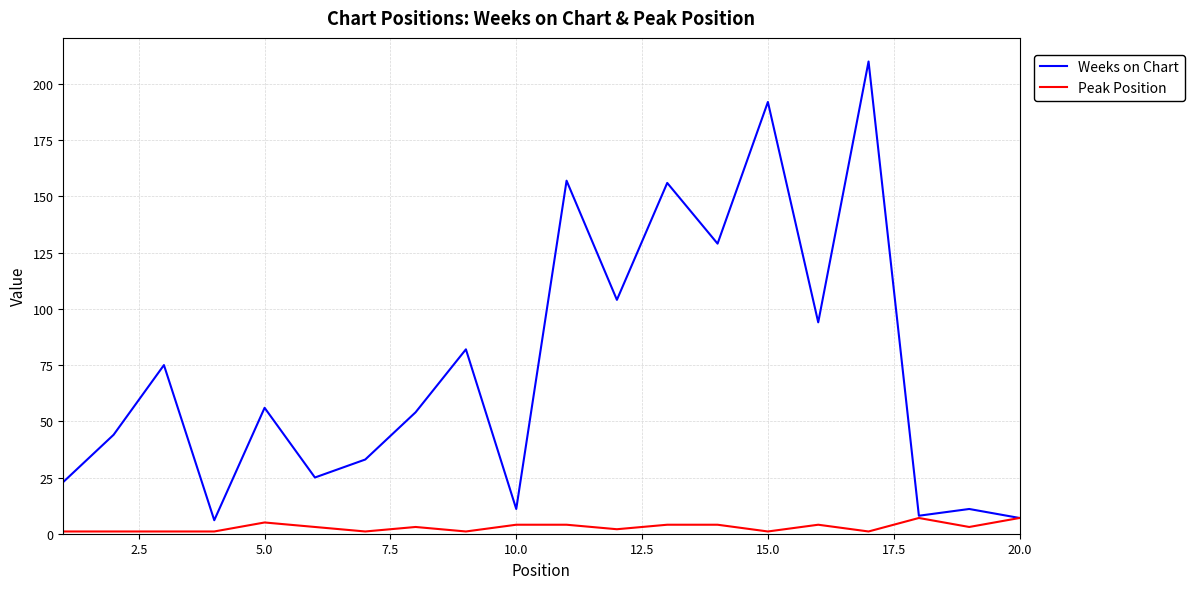

Which series has the largest range (max minus min)?

Weeks on Chart